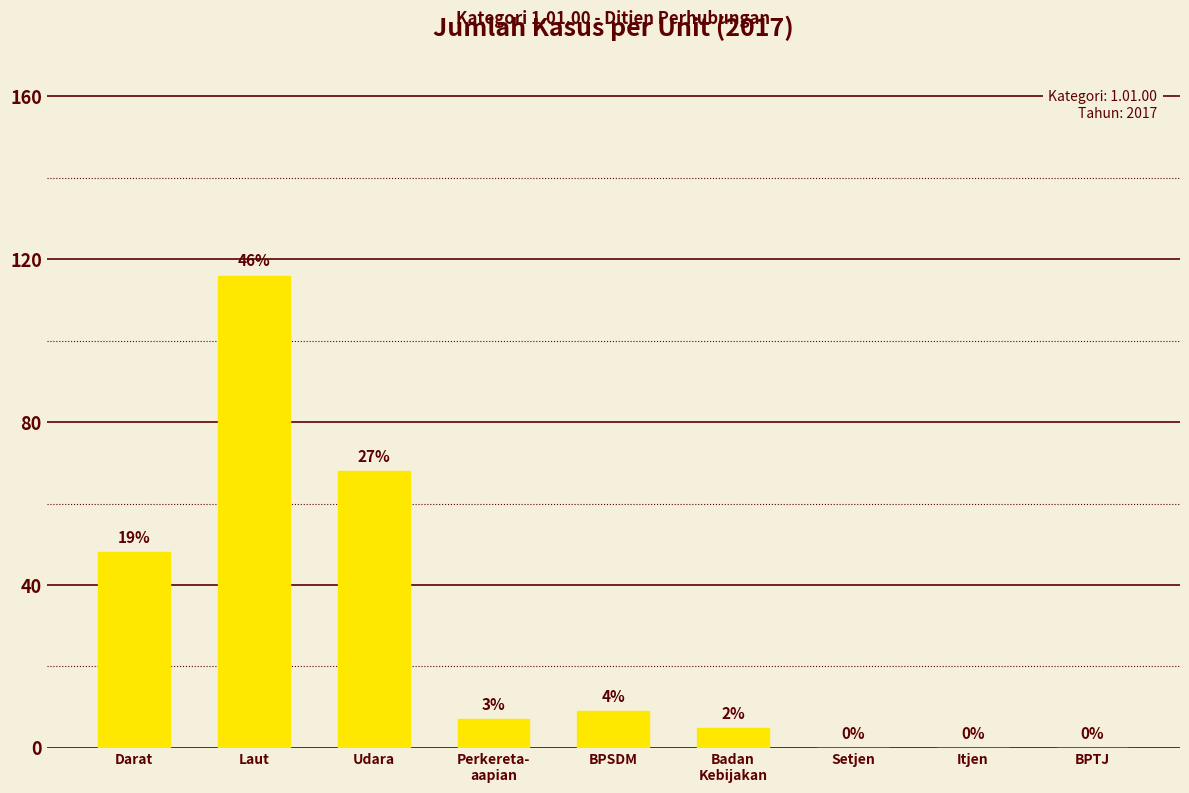

List the labels in order of value, smallest first.

Setjen, Itjen, BPTJ, Badan
Kebijakan, Perkereta-
aapian, BPSDM, Darat, Udara, Laut